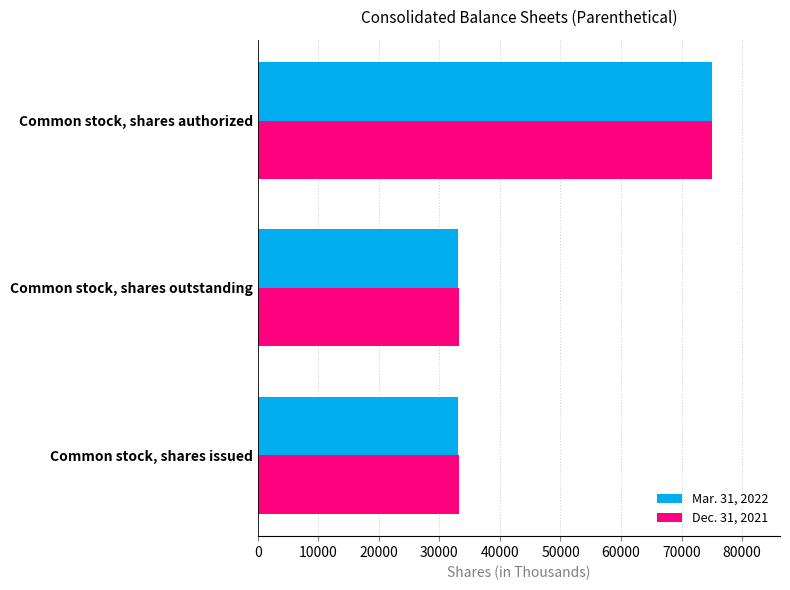

What is the difference between the highest and lowest values at Common stock, shares issued?

176